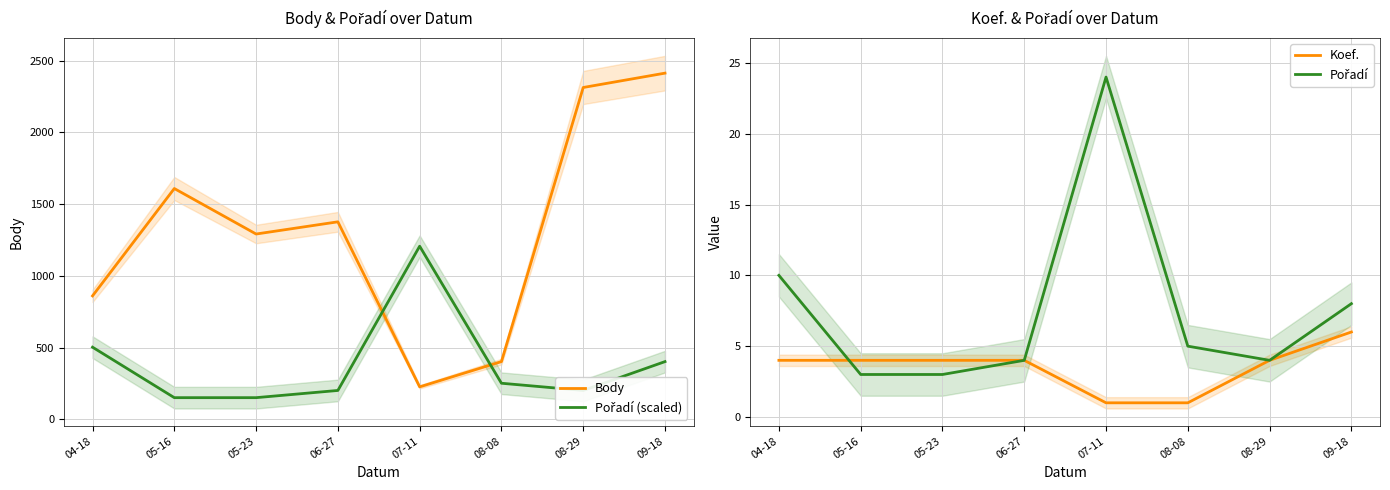

The value of Koef. at 05-23 is 7.1. True or false?

False